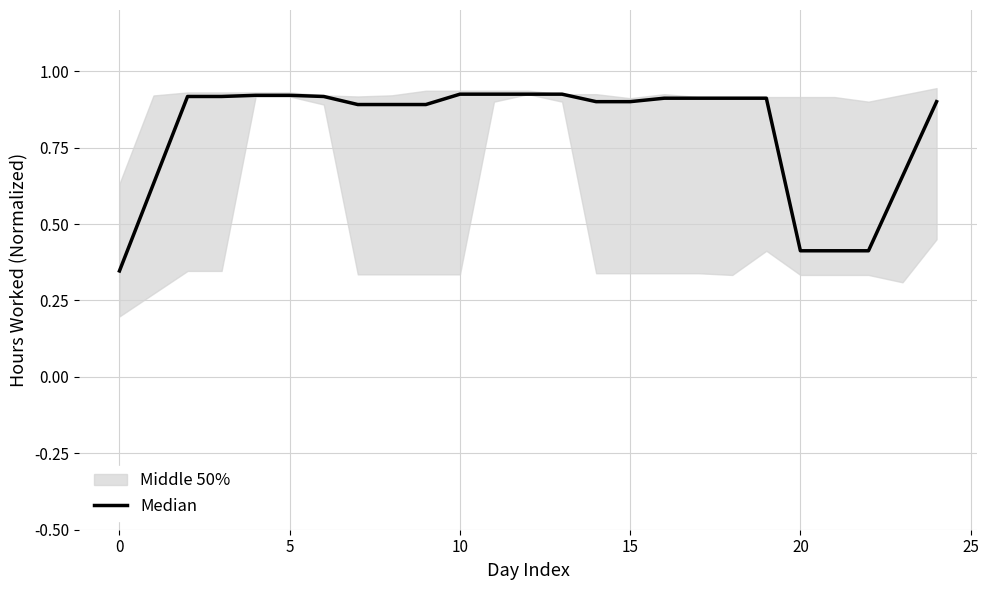

Does the chart have visible grid lines?

Yes